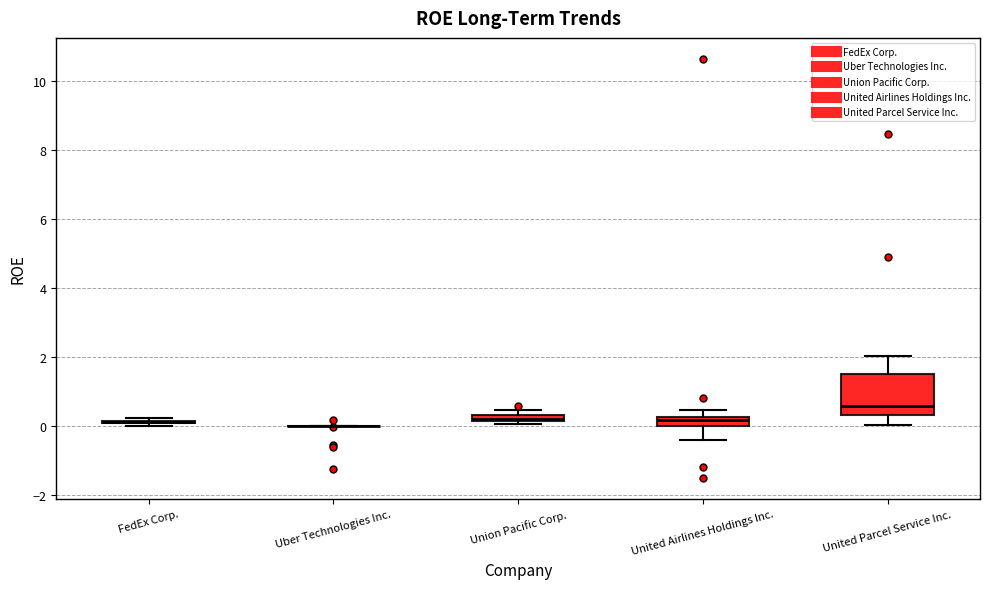

Where does the lower whisker of the box for United Airlines Holdings Inc. end on the y-axis? The values are not printed on the chart, so give them approximately, as read against the axis.

-0.4